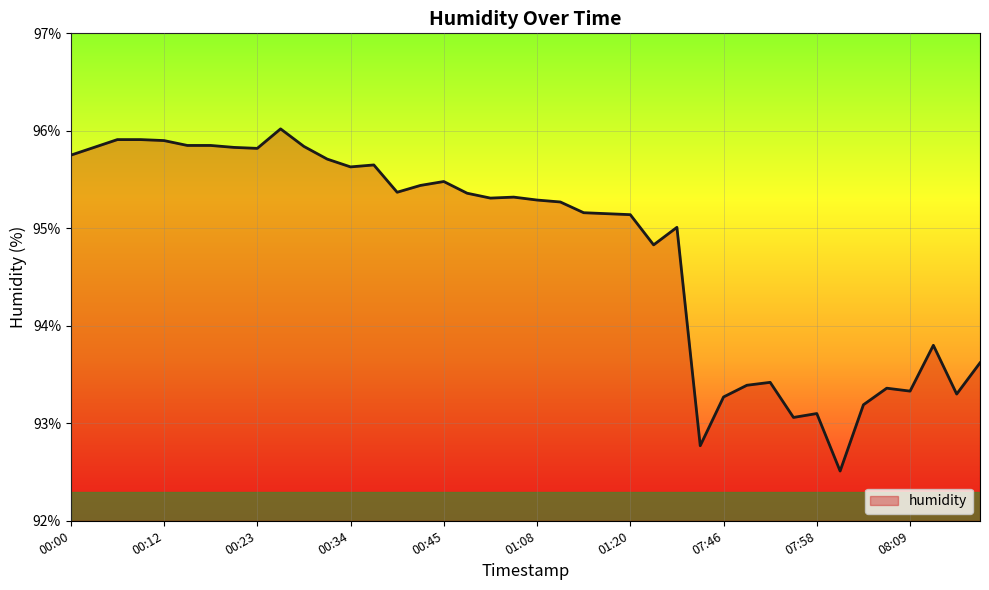

What is the greatest value displayed?

96.0